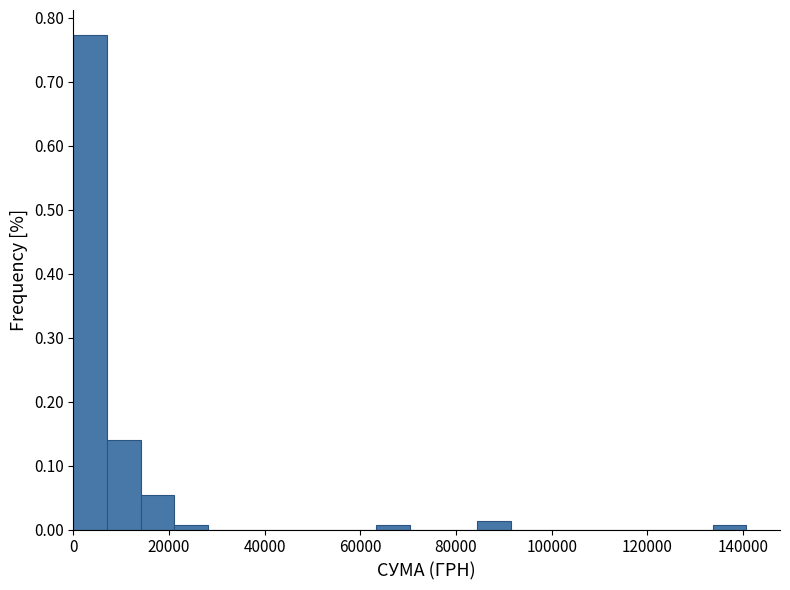

Read against the x-axis, roughly where is the centre of the tallest bar?

4000